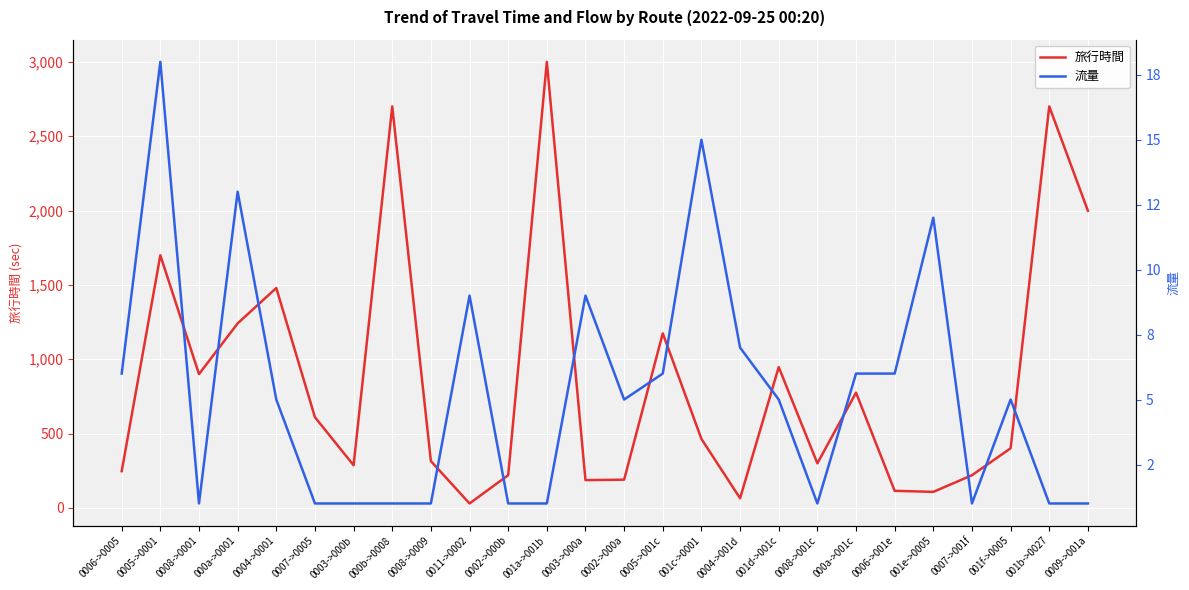

What is the sum of all 旅行時間 values?

22372